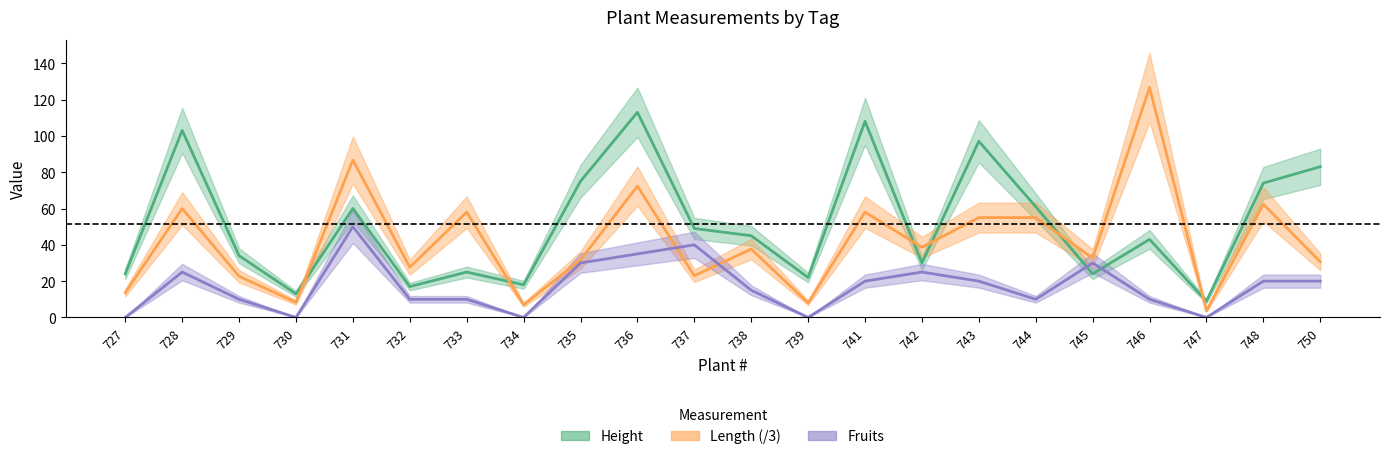

Where is Length nearest to the value 65?

748